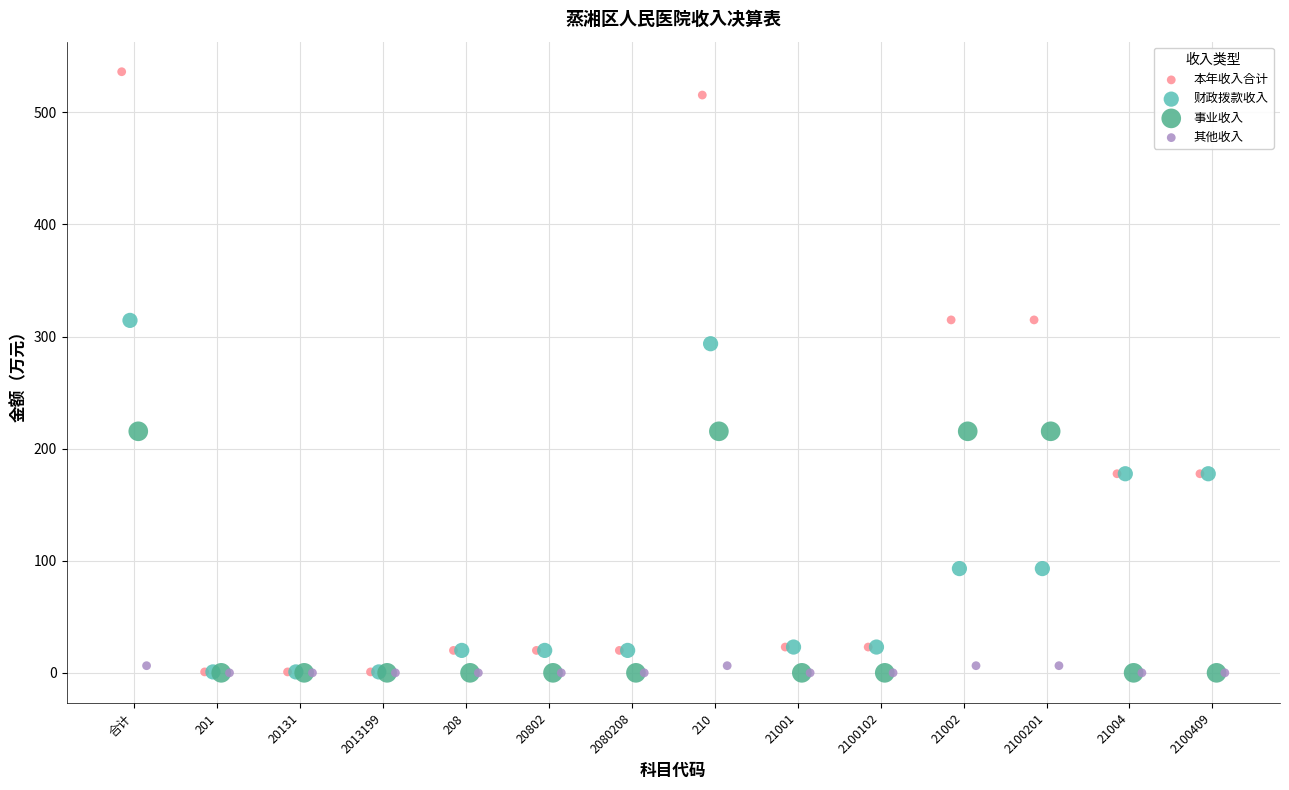

What are all the series names shown in the legend?

本年收入合计, 财政拨款收入, 事业收入, 其他收入